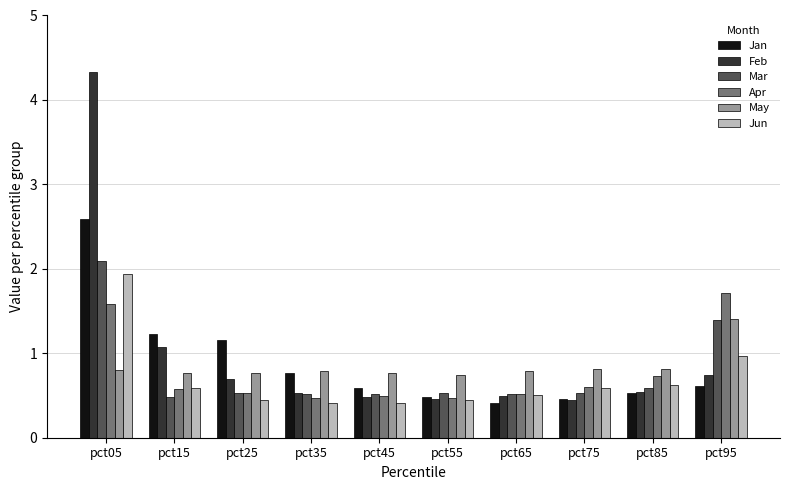

List the series in order of their peak value, lowest first.

May, Apr, Jun, Mar, Jan, Feb